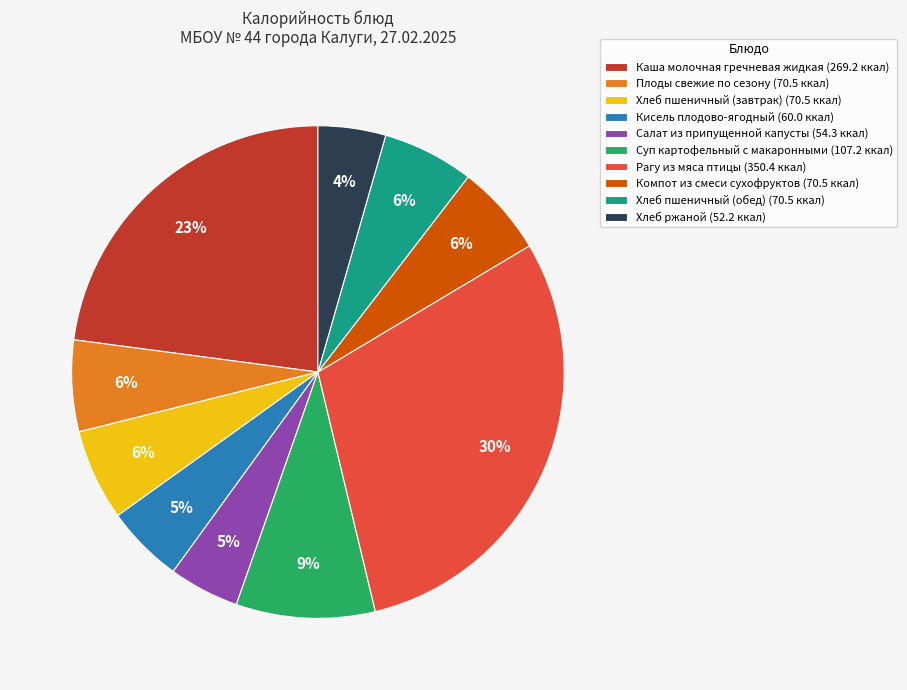

What is the largest slice in the pie chart?

Рагу из мяса птицы